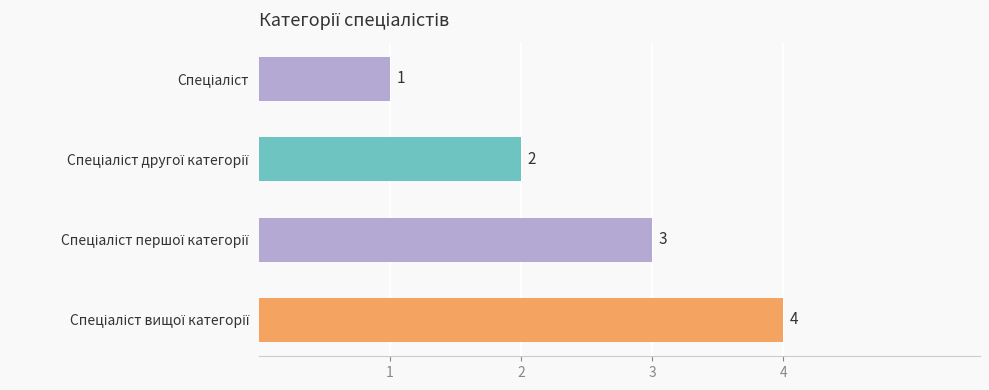

What is the value of the 2nd bar from the top?

2